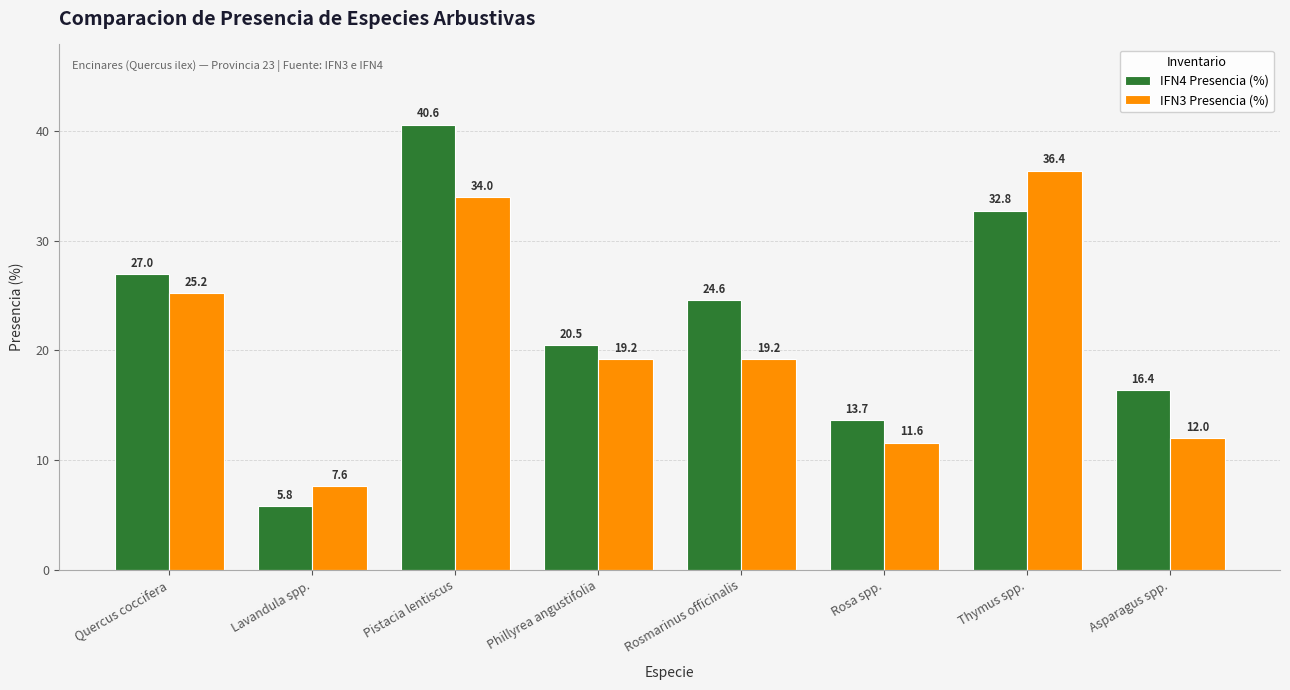

What is the total value across all series at Quercus coccifera?

52.2